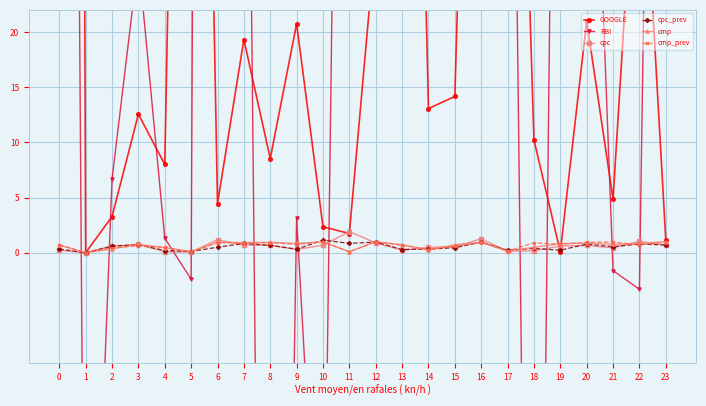

Rank the categories by RBI value from lowest to highest.

8, 18, 1, 10, 22, 5, 21, 4, 9, 2, 3, 16, 12, 20, 13, 15, 7, 17, 19, 11, 23, 14, 0, 6